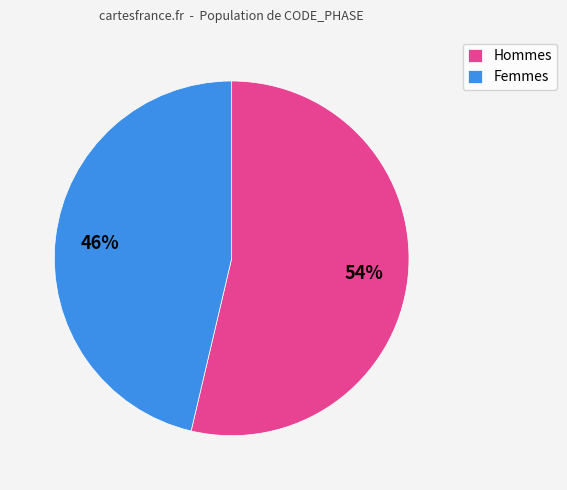

To the nearest percent, what is the average slice percentage?

50%